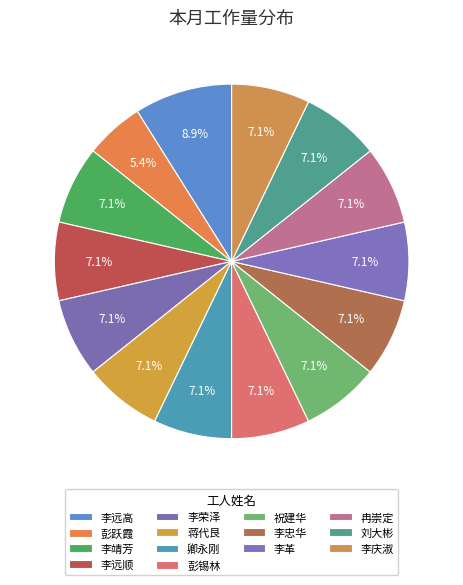

Rank the categories by value from highest to lowest.

李远高, 李靖芳, 李远顺, 李荣泽, 蒋代艮, 卿永刚, 彭锡林, 祝建华, 李忠华, 李革, 冉崇定, 刘大彬, 李庆淑, 彭跃霞